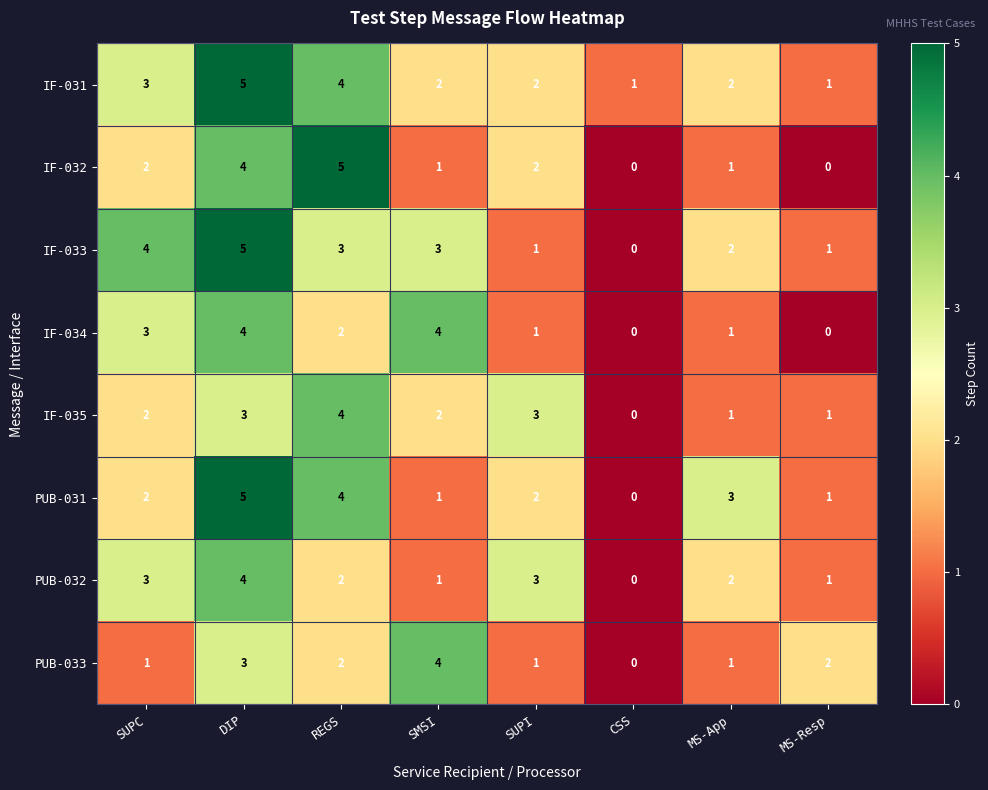

The value of IF-035 at MS-App is 1. True or false?

True